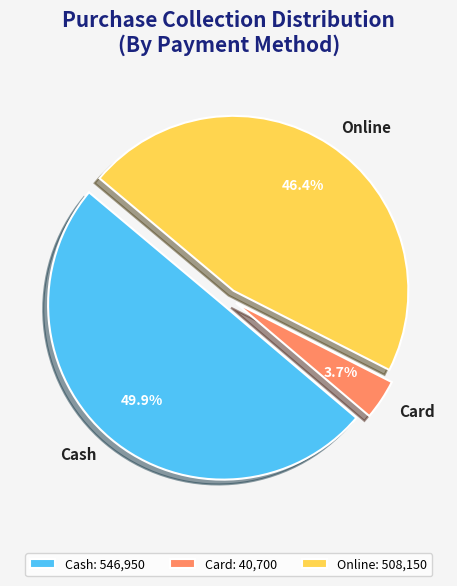

Between Card and Online, which is larger?

Online